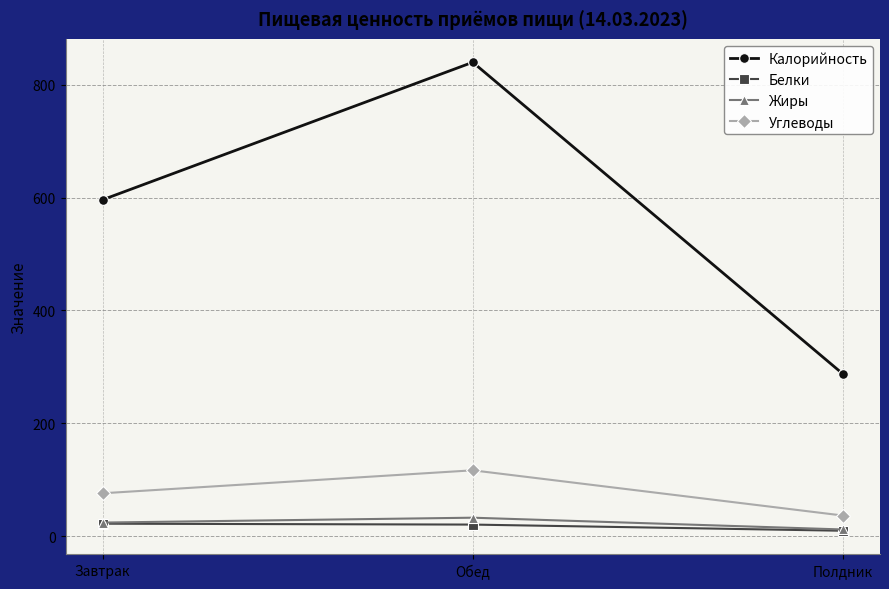

Is the value of Белки at Полдник greater than the value of Углеводы at Полдник?

No